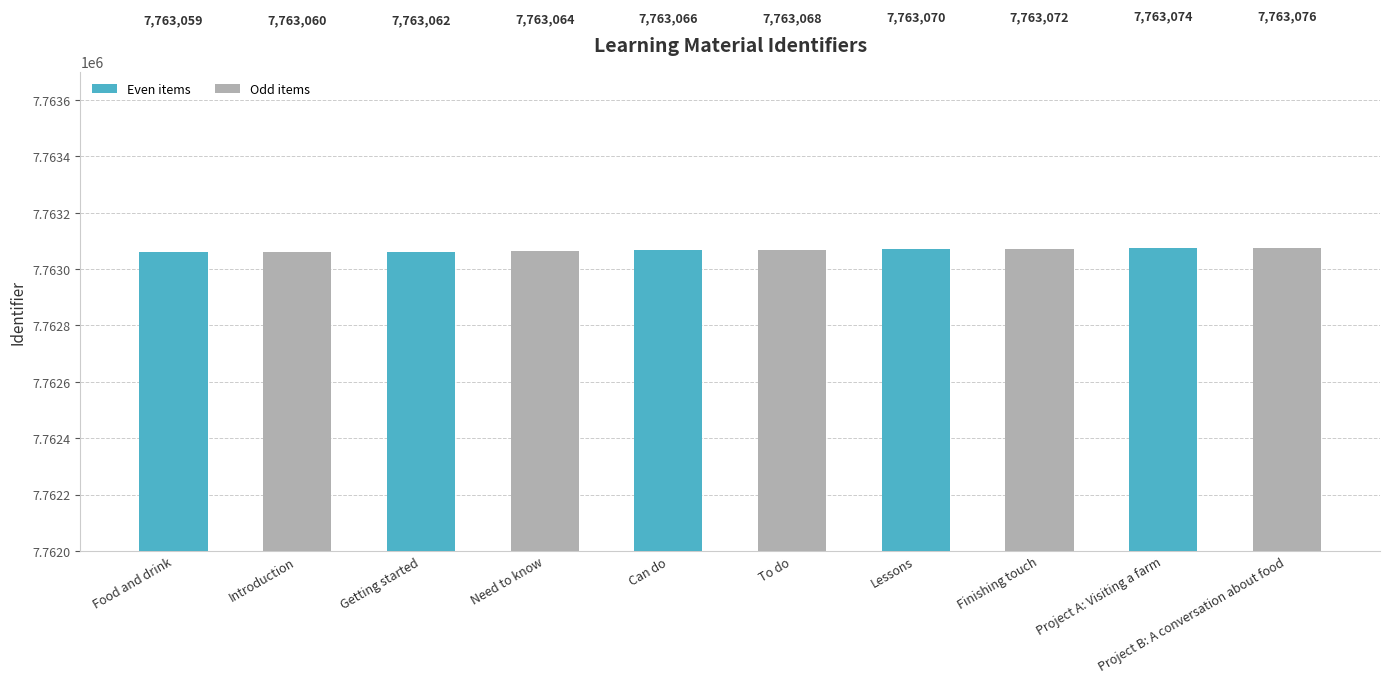

What is the approximate value at Project A: Visiting a farm, to the nearest 5?

7763075